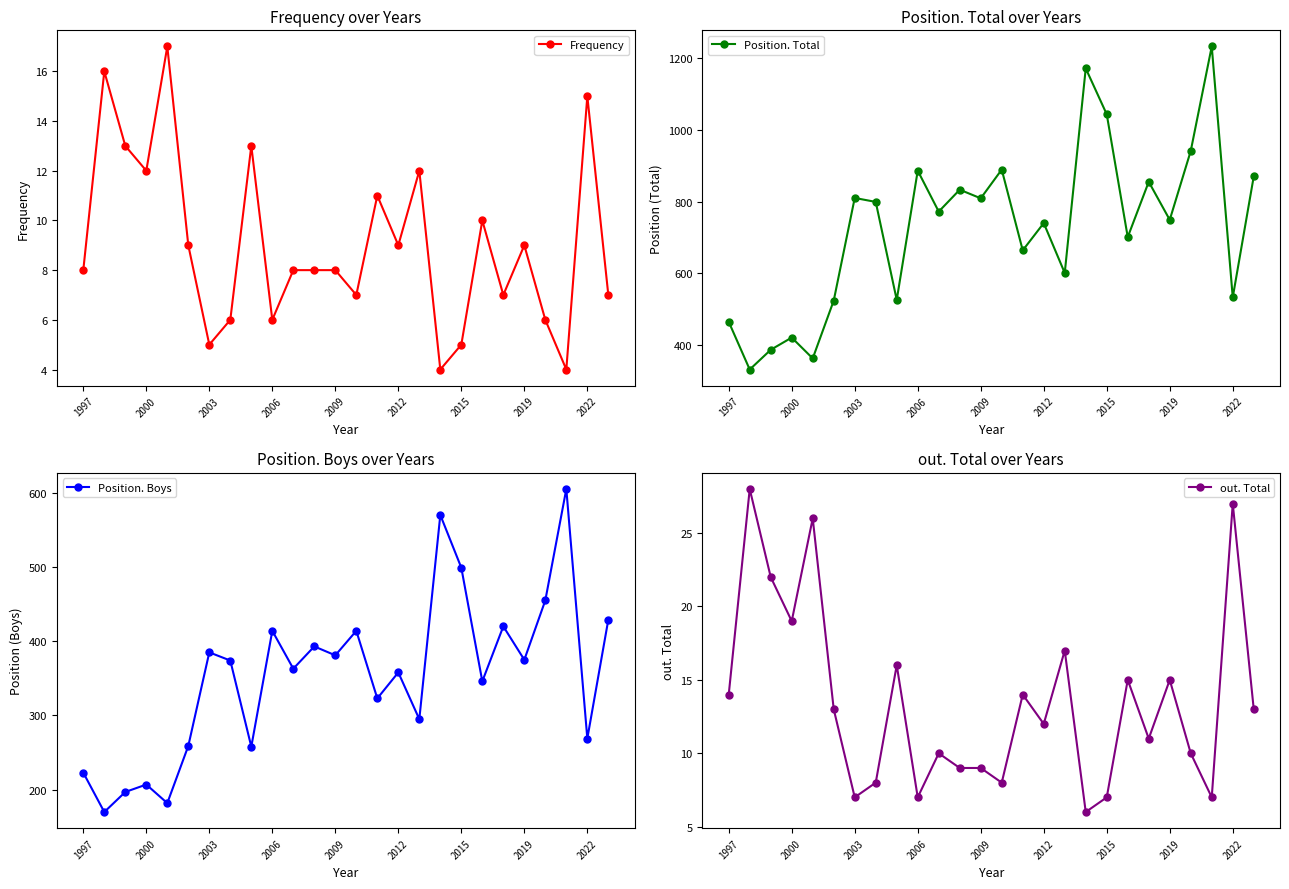

Rank the series by their maximum value, from highest to lowest.

Position. Total, Position. Boys, out. Total, Frequency